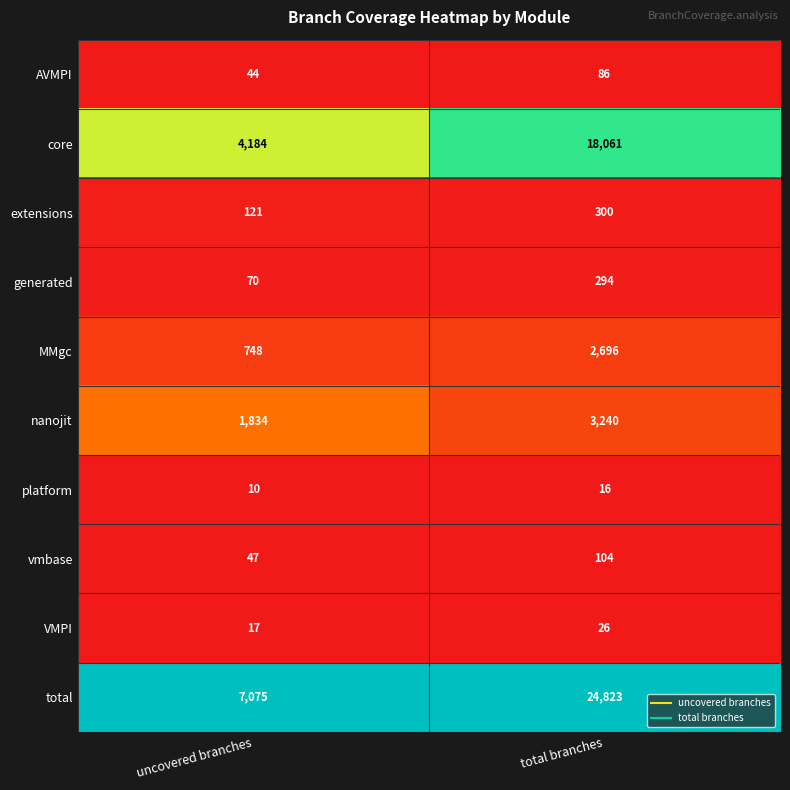

The platform series shows 14 at uncovered branches. True or false?

False